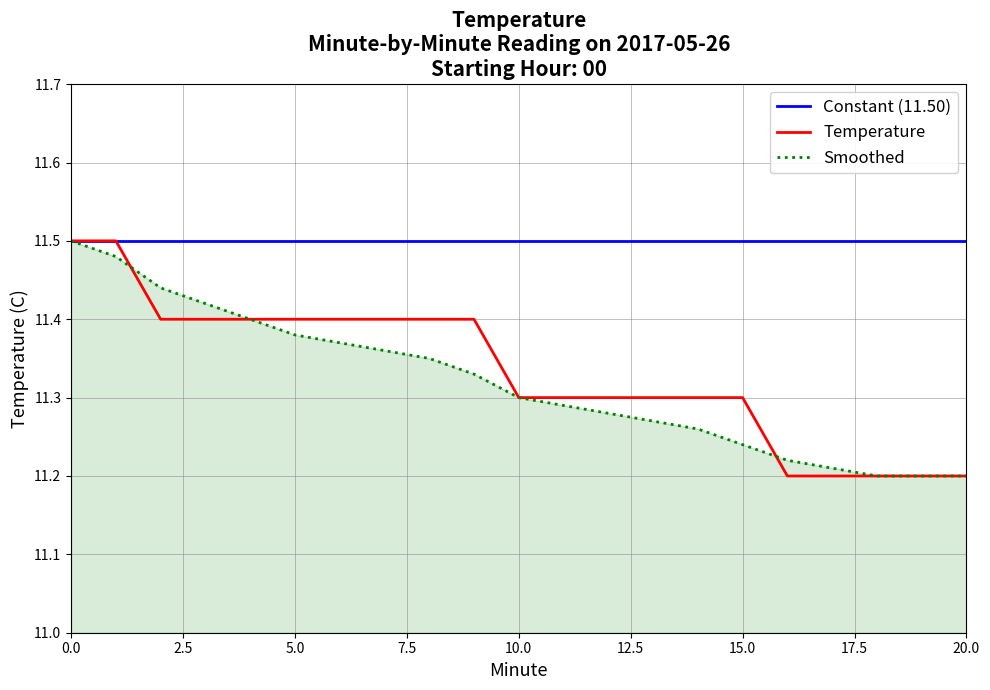

At how many categories does at least one series exceed 11?

21